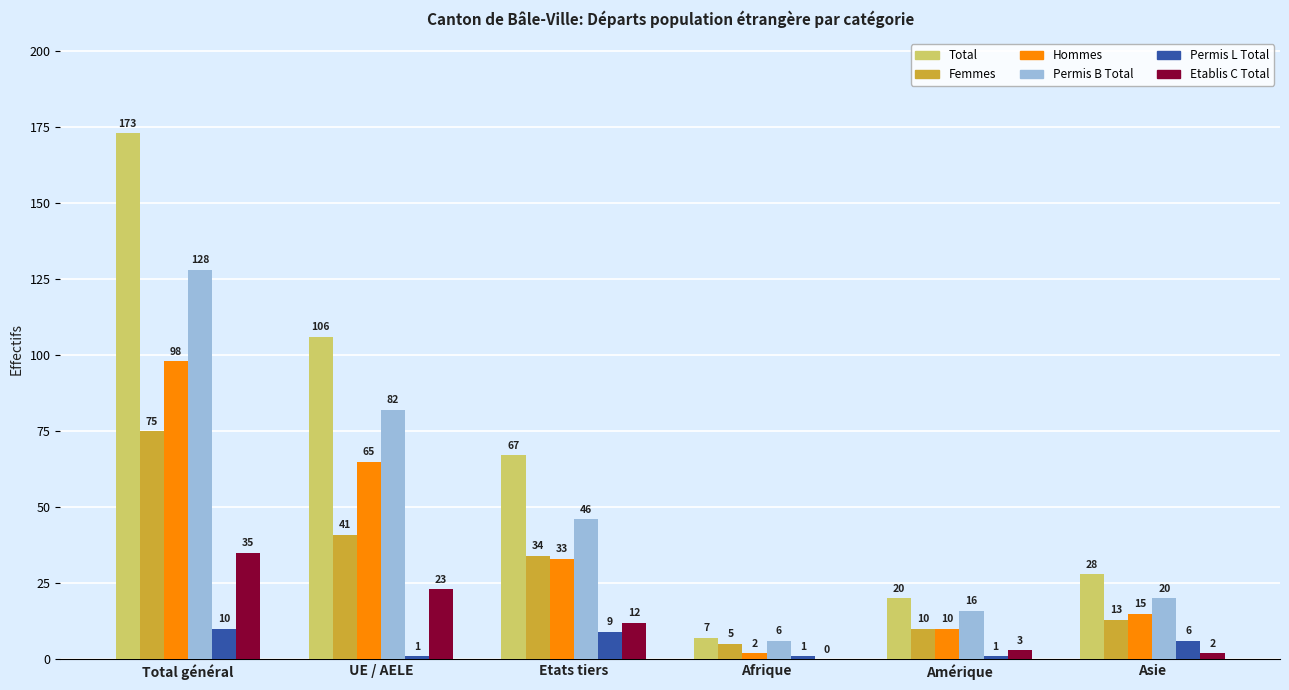

Which series changed the most between UE / AELE and Afrique?

Total